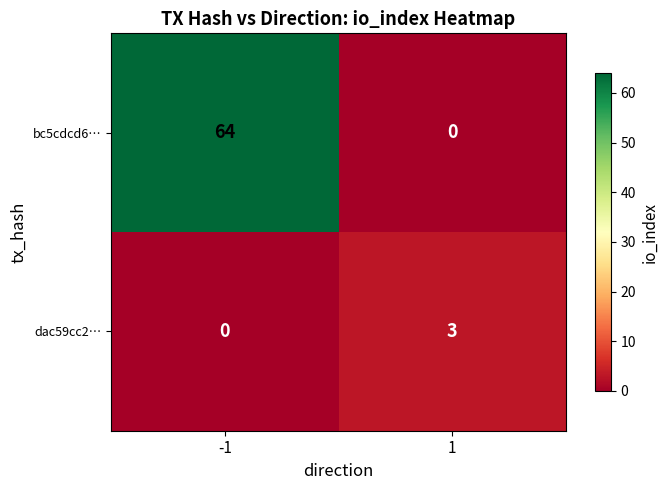

Between -1 and 1, which series saw the biggest shift?

bc5cdcd6…